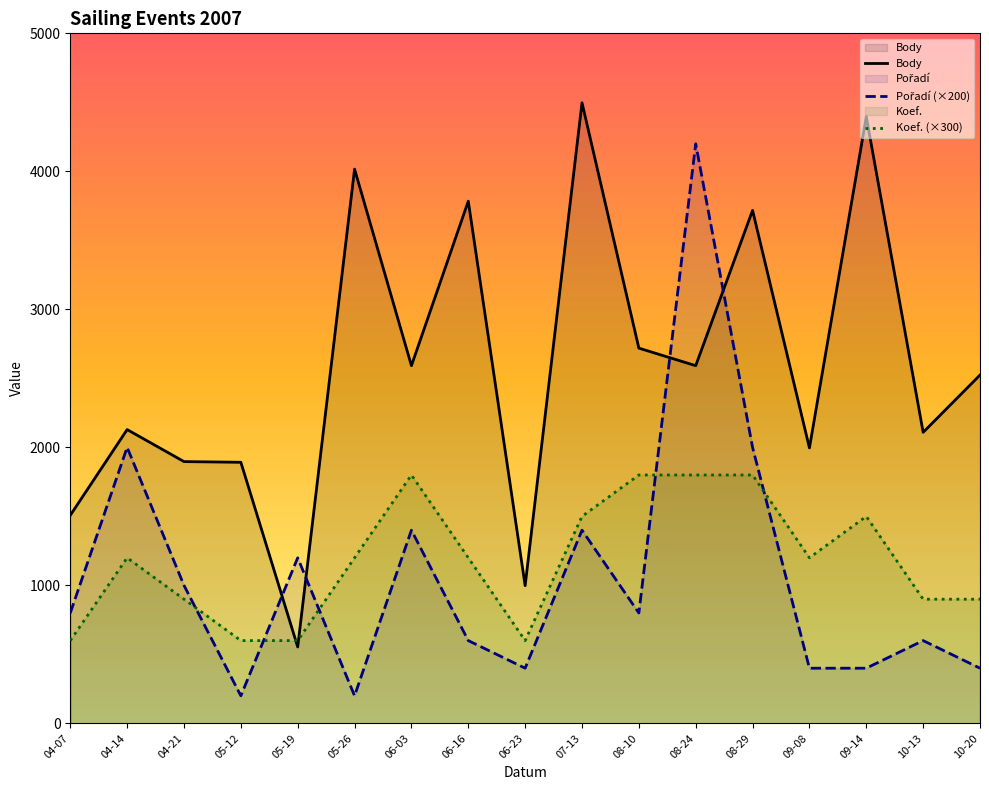

What is the minimum value shown in the chart?

200